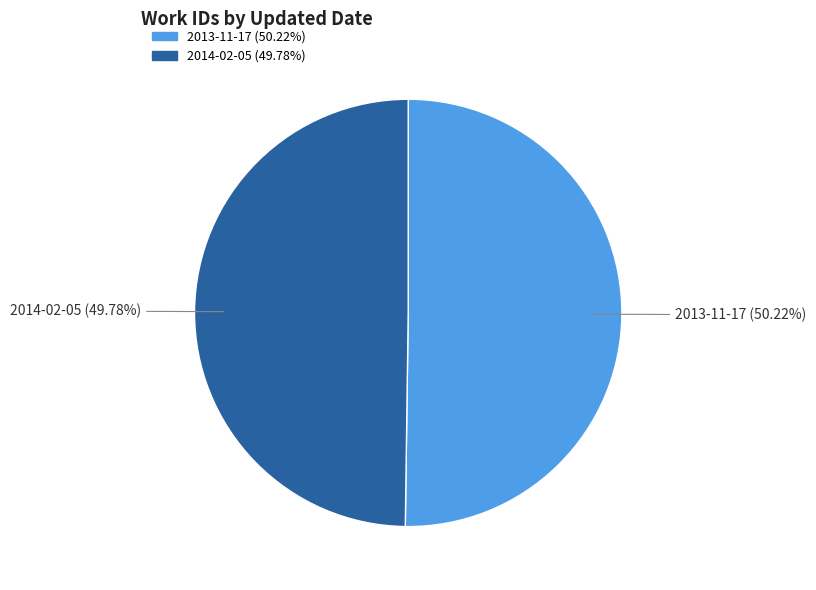

Is it true that 2014-02-05 is 50% of the pie?

True